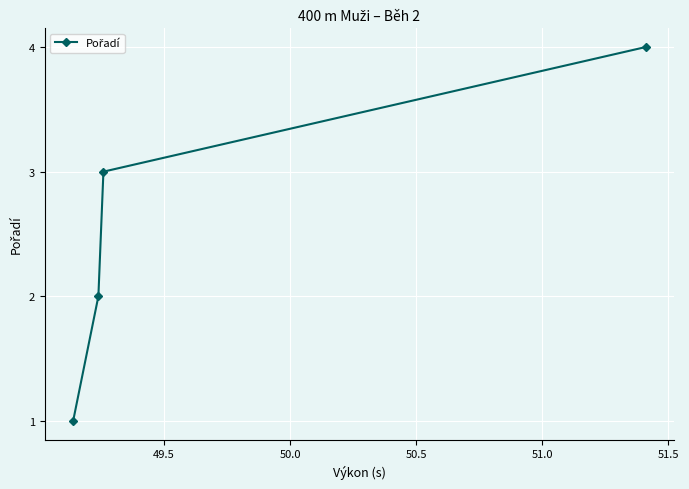

How many data points does each series have?

4